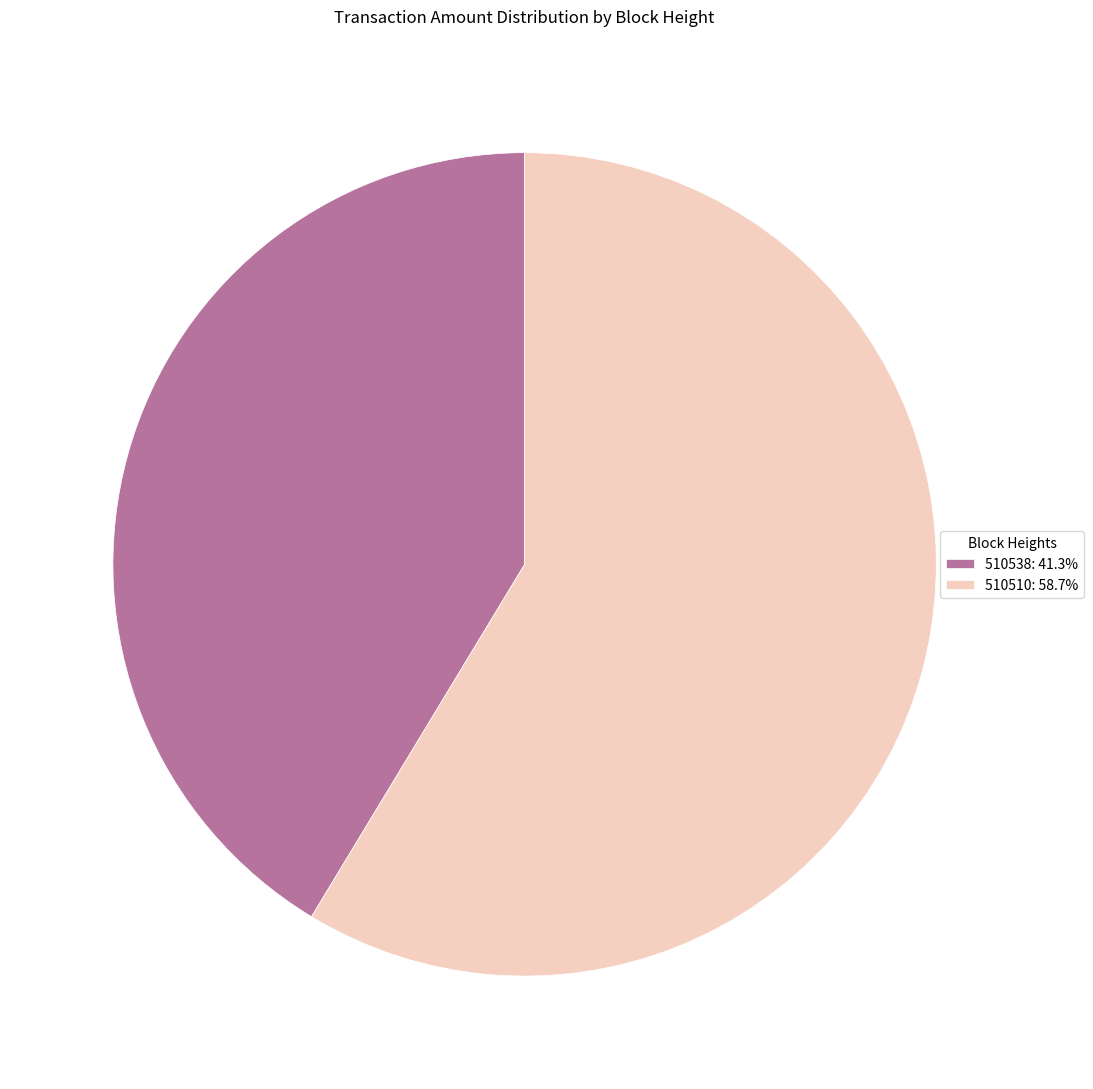

What is the ratio of the value at 510538: 41.3% to the value at 510510: 58.7%?

0.7